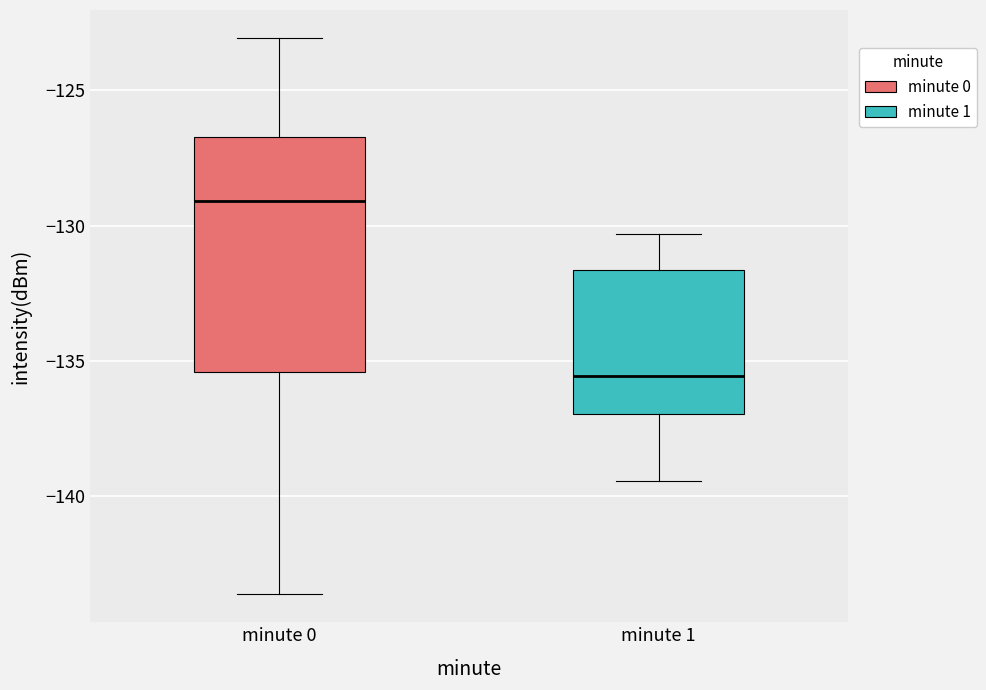

Reading left to right, transcribe this box plot: for each box, give where its median line is, the range the box spans, and where its two whiskers end, as read against the y-axis. The values are not printed on the chart, so give them approximately, as read against the axis.

minute 0: median -129.0, box -135.5 to -126.5, whiskers -143.5 to -123.0
minute 1: median -135.5, box -137.0 to -131.5, whiskers -139.5 to -130.5